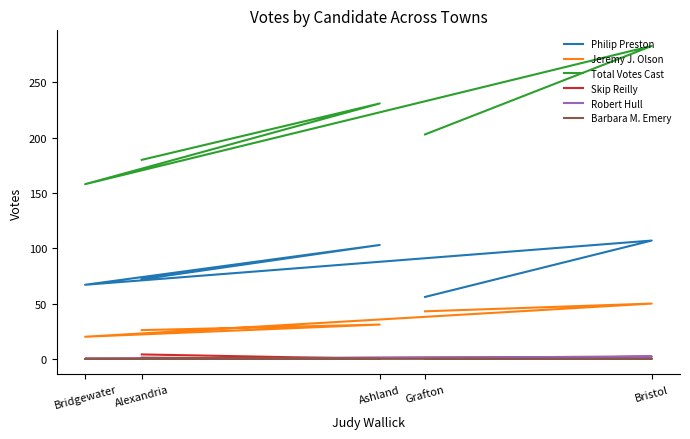

Count the Total Votes Cast values in the range 180 to 231.

3